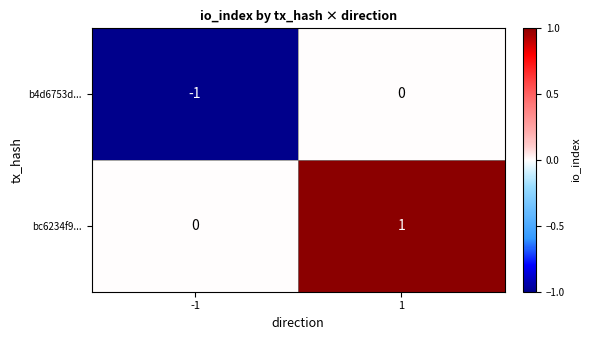

Which series has the largest total across all categories?

bc6234f9...